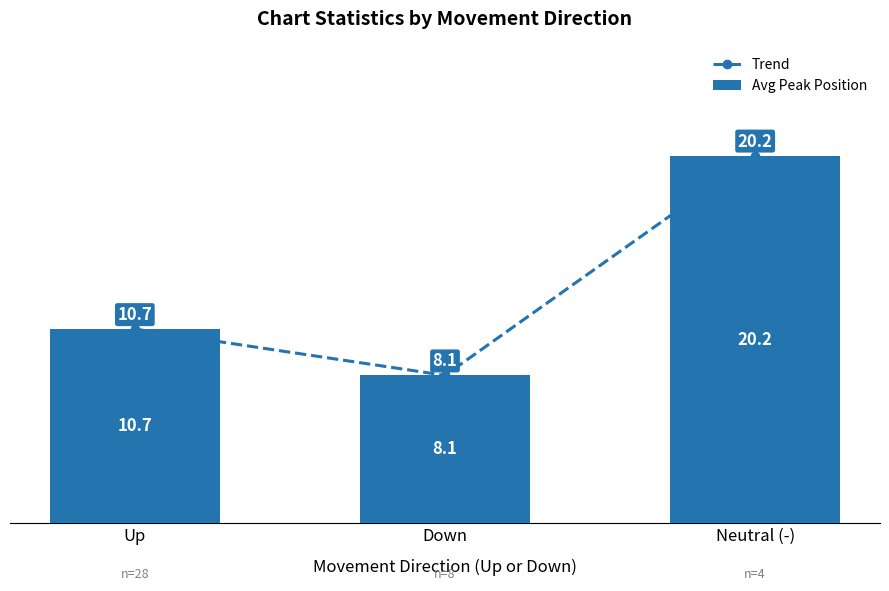

Reading left to right, list all the values displayed in this chart.

Trend: Up=10.7	Down=8.1	Neutral (-)=20.2
Avg Peak Position: Up=10.7	Down=8.1	Neutral (-)=20.2